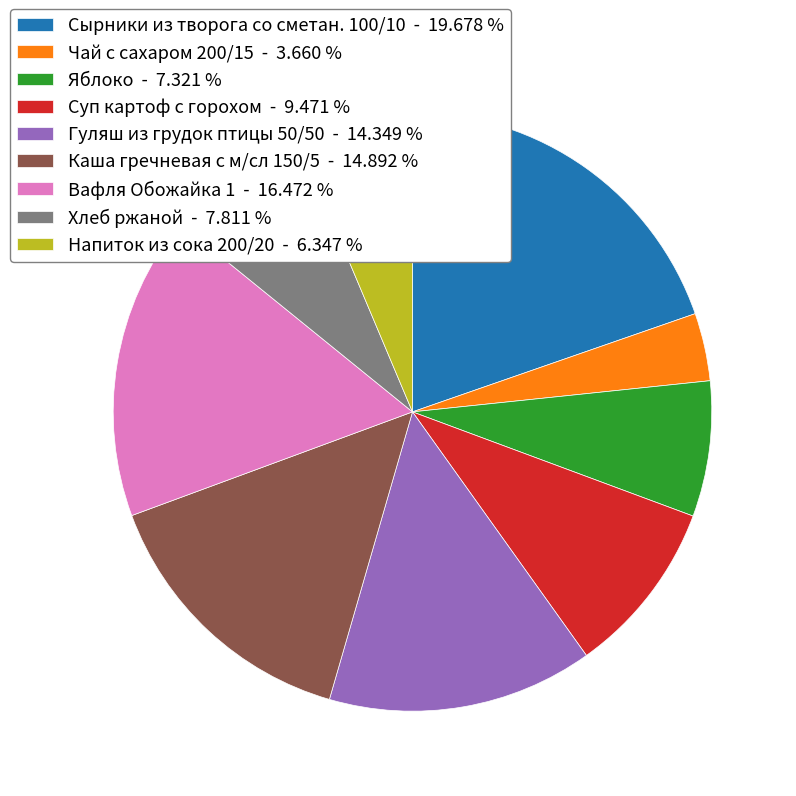

What is the largest slice in the pie chart?

Сырники из творога со сметан. 100/10